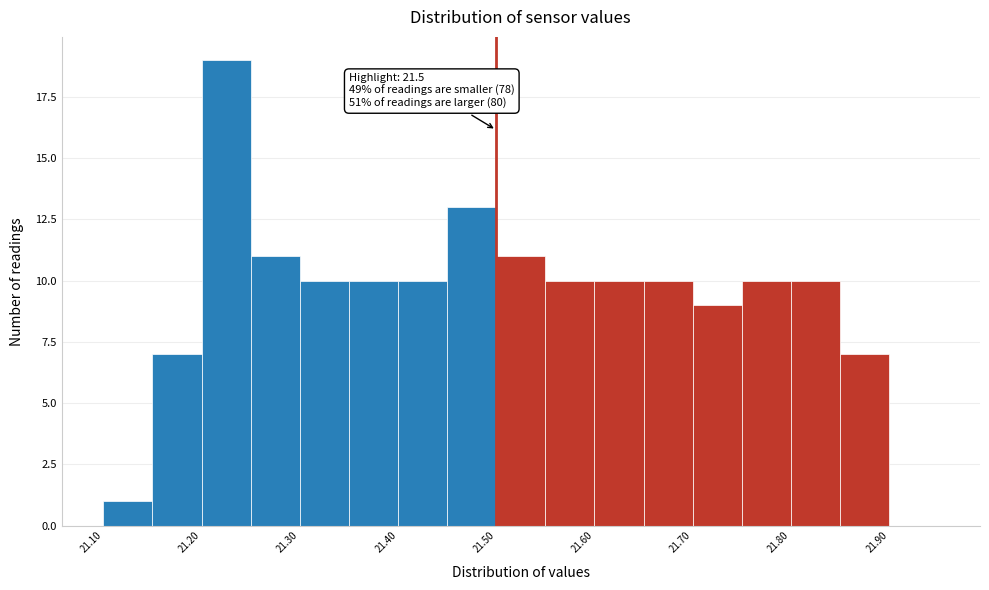

Which range on the x-axis has the tallest bar?

21.20 to 21.25